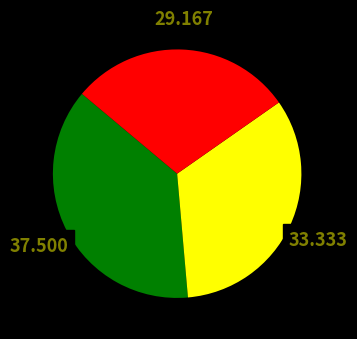

Is there any slice that represents more than half of the pie?

No